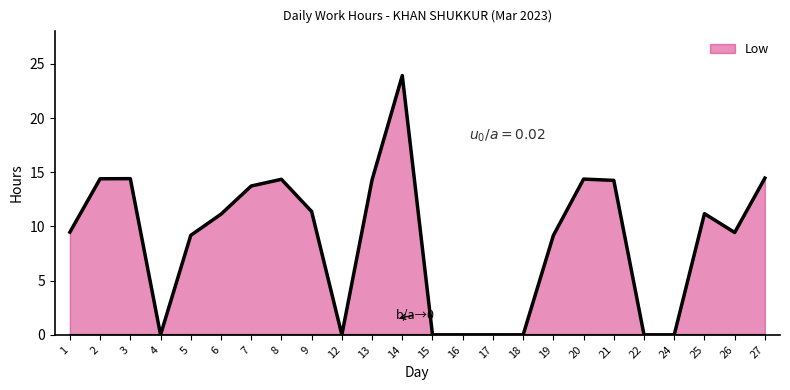

Which category has the highest value across all series?

14